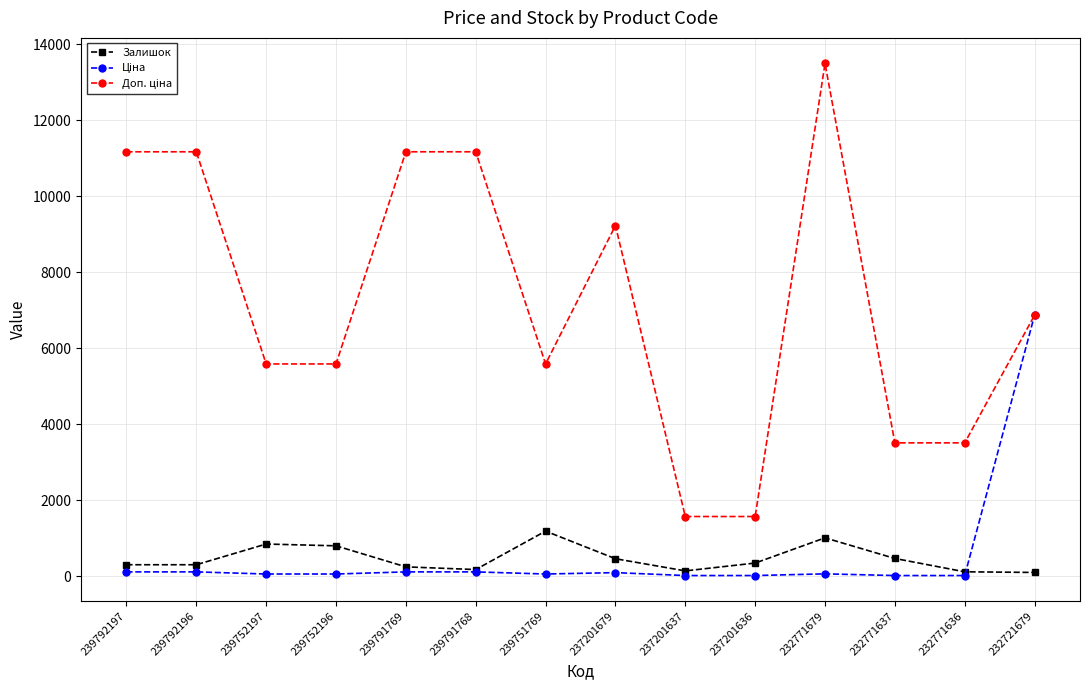

At which category does the chart reach its peak across all series?

232771679